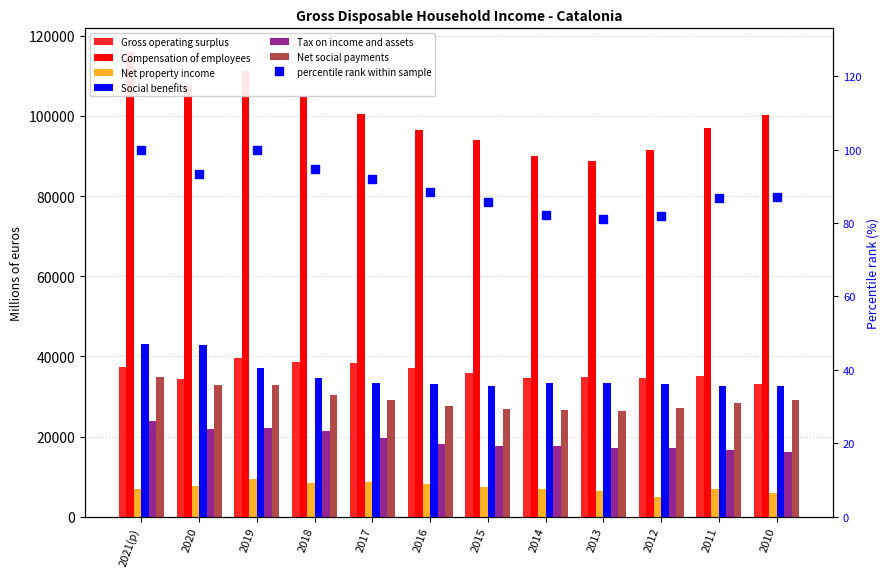

Reading right to left, what are all the values shown in this chart?

Gross operating surplus: 33108	35033	34718	34759	34654	35758	37023	38236	38568	39501	34420	37304
Compensation of employees: 100297	97092	91588	88787	89974	94026	96571	100506	104855	111257	107412	116040
Net property income: 6052	7038	5016	6313	6885	7474	8176	8598	8454	9344	7712	6958
Social benefits: 32673	32509	33024	33430	33272	32614	33059	33285	34718	37139	42876	43220
Tax on income and assets: 16282	16669	17146	17281	17664	17708	18266	19669	21314	22246	21897	23812
Net social payments: 29089	28396	27129	26428	26755	26845	27697	29061	30398	32854	32984	34755